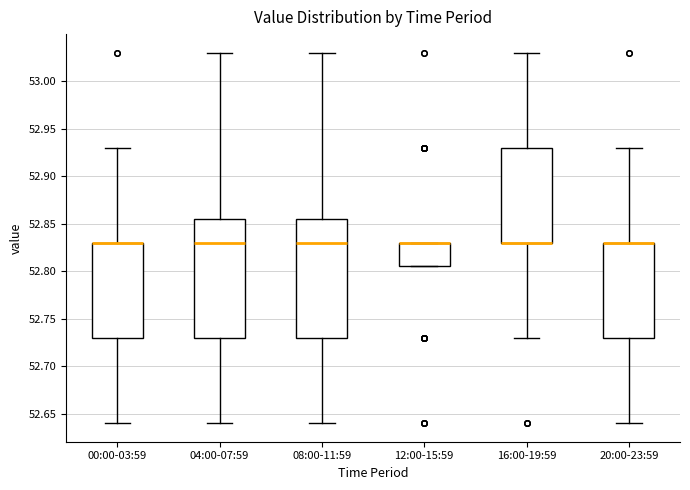

Reading left to right, transcribe this box plot: for each box, give where its median line is, the range the box spans, and where its two whiskers end, as read against the y-axis. The values are not printed on the chart, so give them approximately, as read against the axis.

00:00-03:59: median 52.830 (drawn on the box's upper edge), box 52.730 to 52.830, whiskers 52.640 to 52.930
04:00-07:59: median 52.830, box 52.730 to 52.855, whiskers 52.640 to 53.030
08:00-11:59: median 52.830, box 52.730 to 52.855, whiskers 52.640 to 53.030
12:00-15:59: median 52.830 (drawn on the box's upper edge), box 52.805 to 52.830, whiskers 52.805 to 52.830
16:00-19:59: median 52.830 (drawn on the box's lower edge), box 52.830 to 52.930, whiskers 52.730 to 53.030
20:00-23:59: median 52.830 (drawn on the box's upper edge), box 52.730 to 52.830, whiskers 52.640 to 52.930